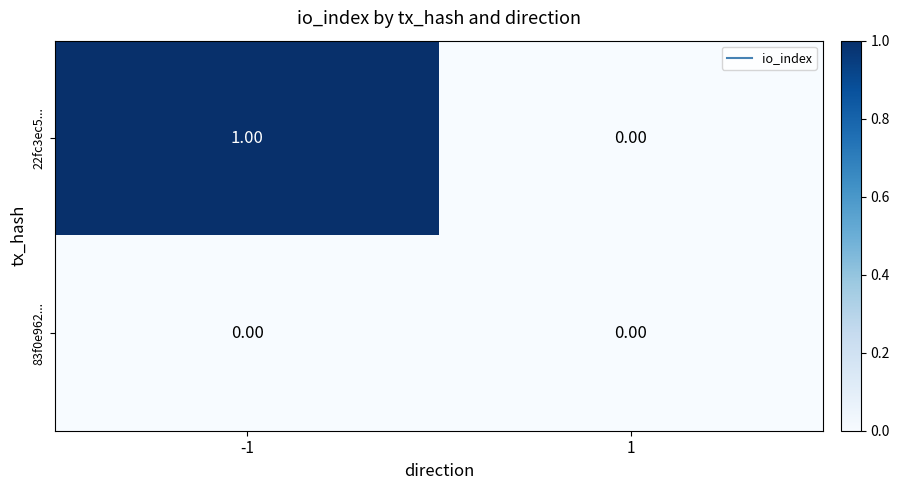

Which series has the widest spread of values?

22fc3ec5...